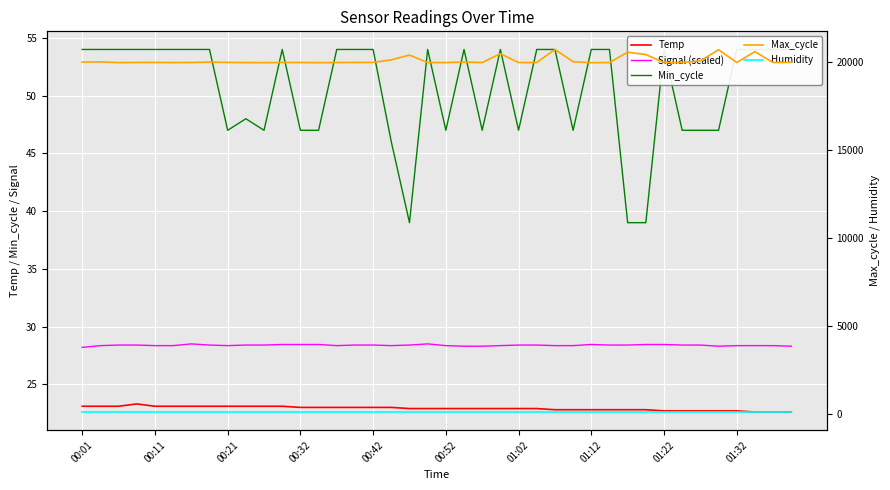

True or false: Max_cycle and Signal (scaled) intersect in this chart.

False